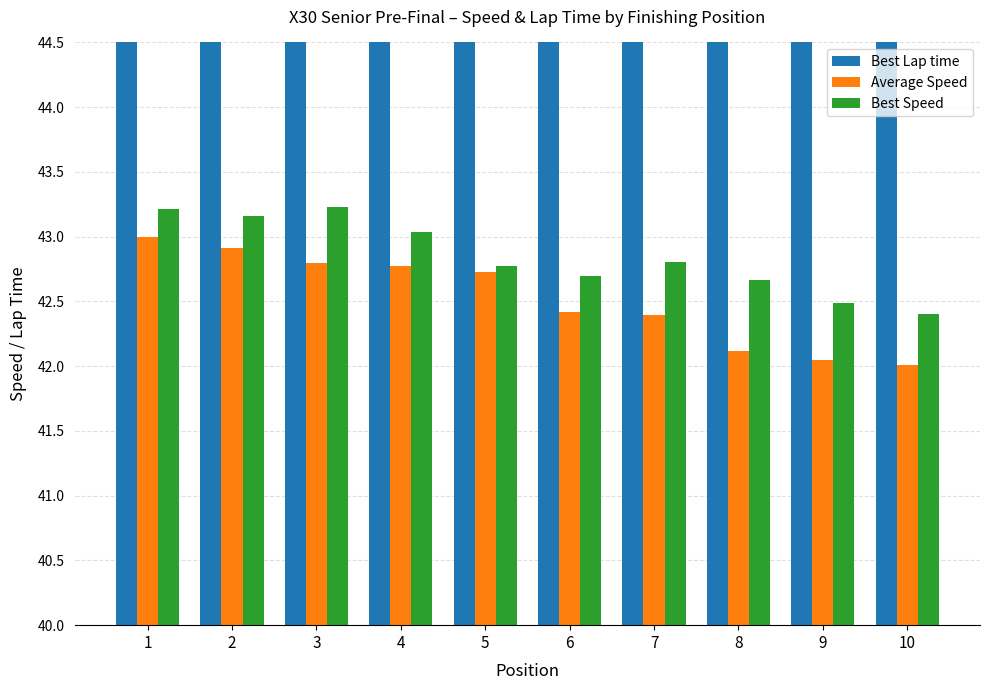

At which label does Average Speed reach its minimum?

10